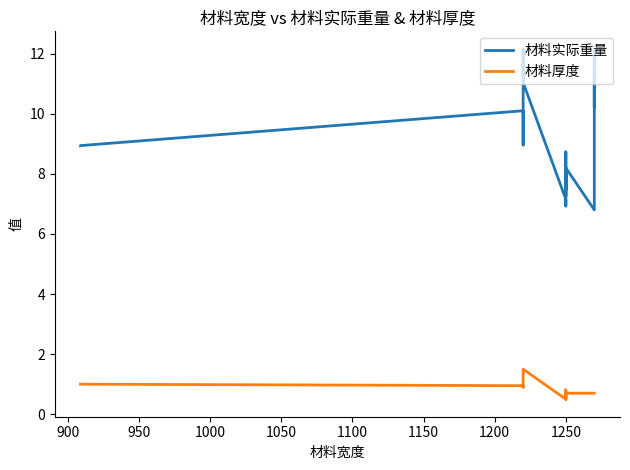

How many lines are shown in the chart?

2